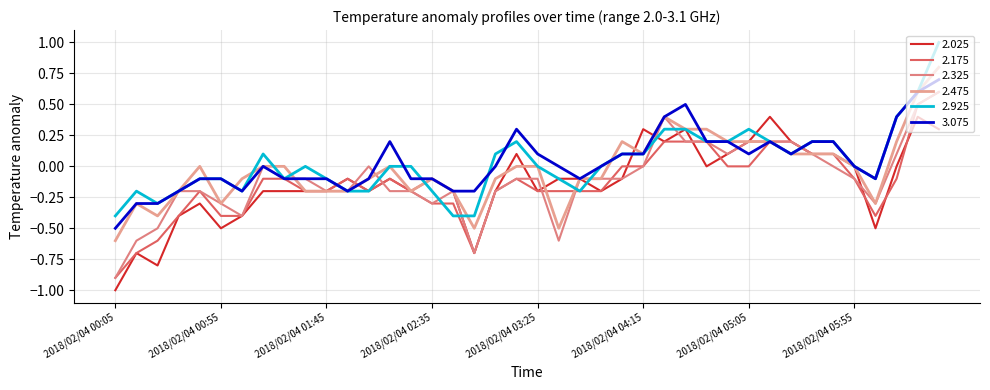

Does the chart display data point markers on the line(s)?

No